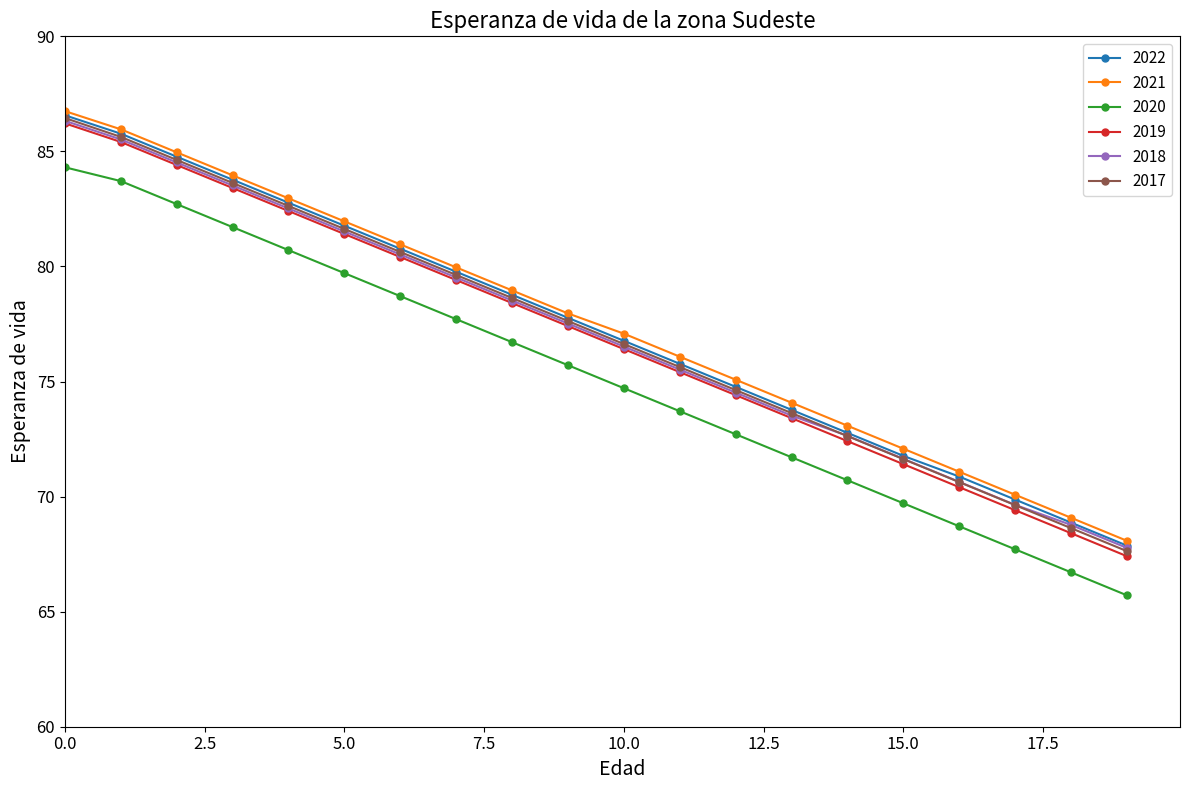

True or false: 2020 and 2021 intersect in this chart.

False